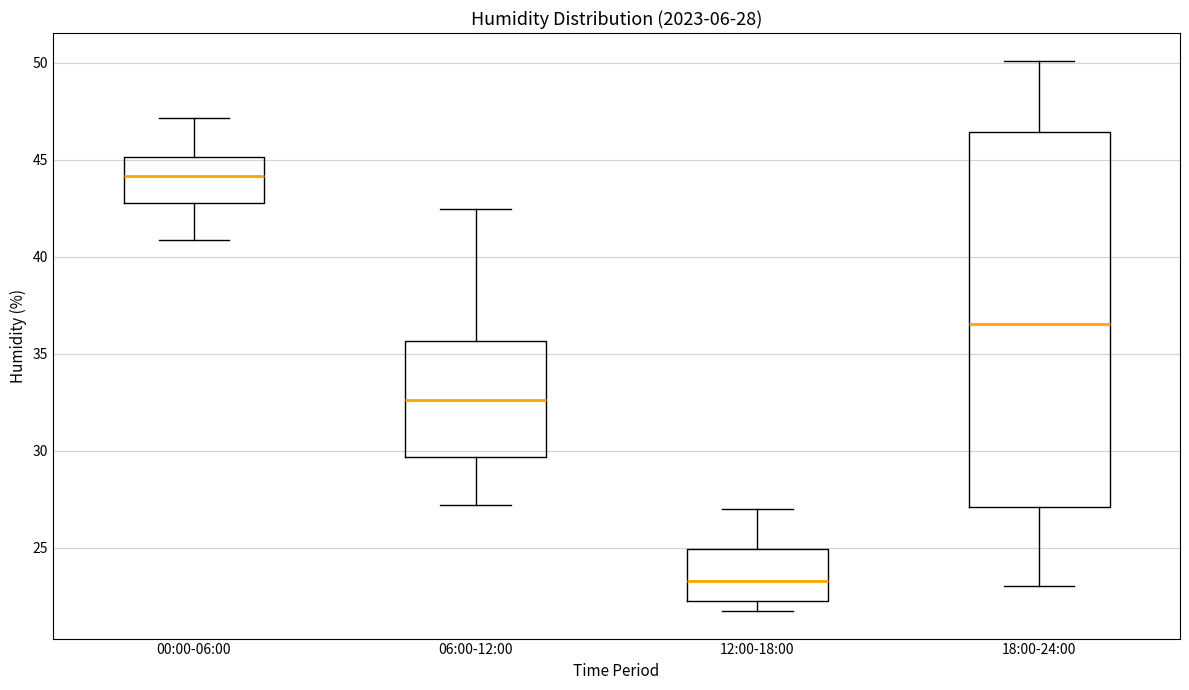

Which box is the tallest, from its lower edge to its upper edge?

18:00-24:00